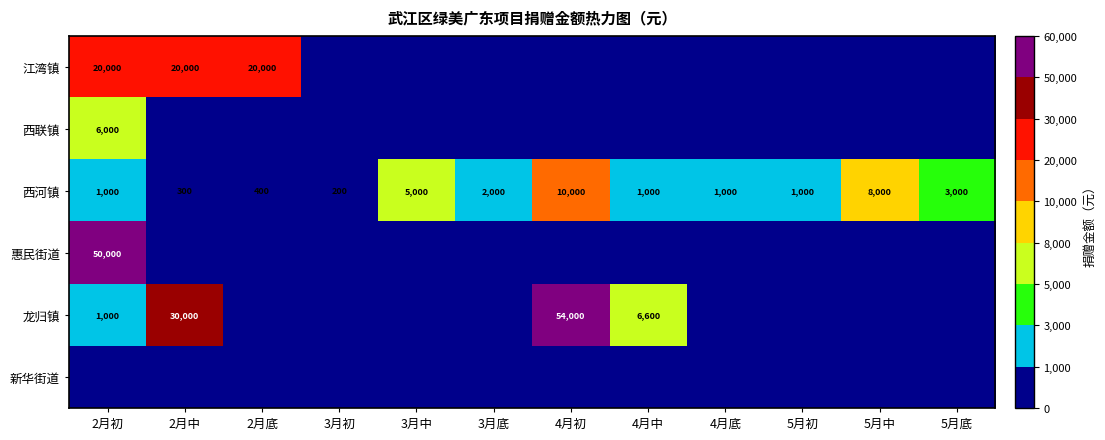

What is the sum of the 西河镇 values at 5月初 and 5月中?

9000